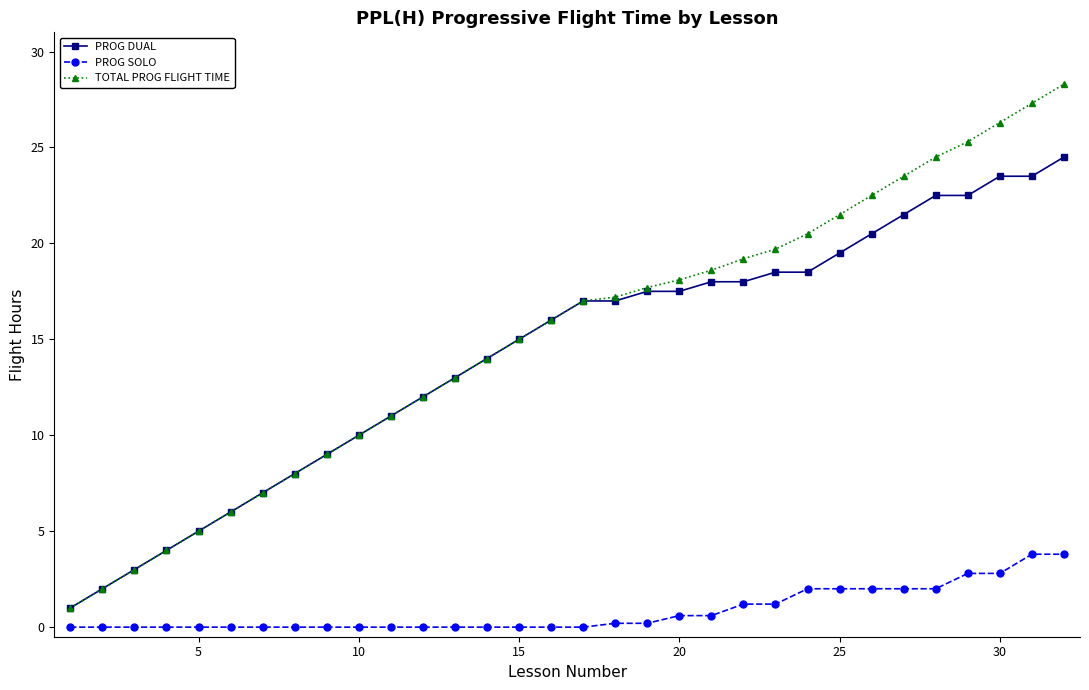

Count the number of data series in this chart.

3